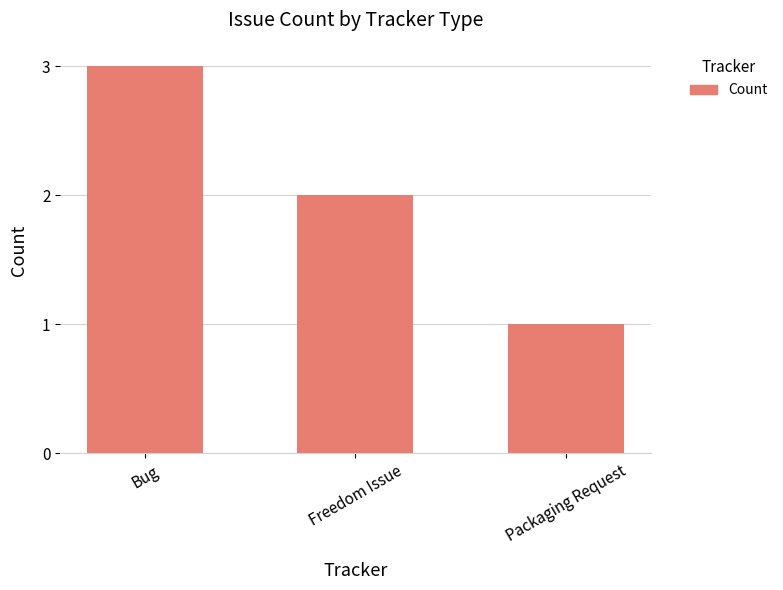

List the labels in order of value, largest first.

Bug, Freedom Issue, Packaging Request